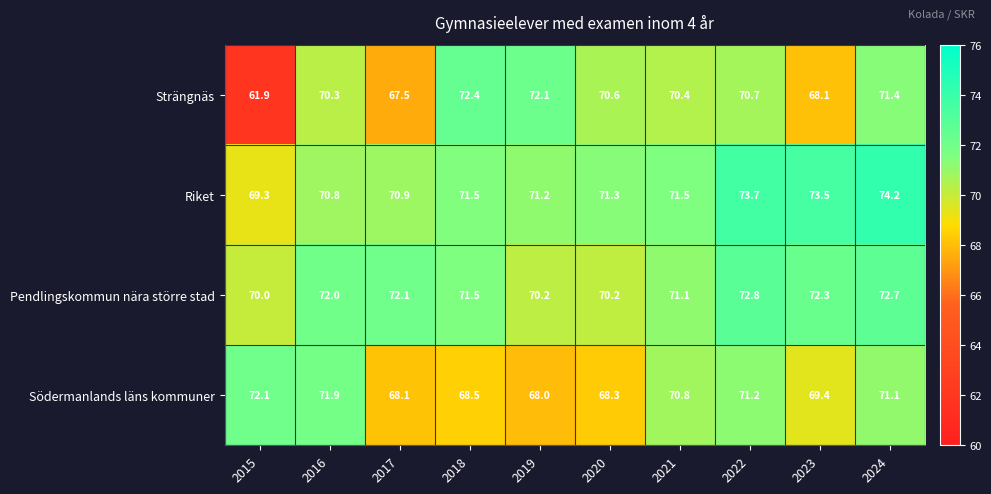

Count the Riket values in the range 70 to 73.

6